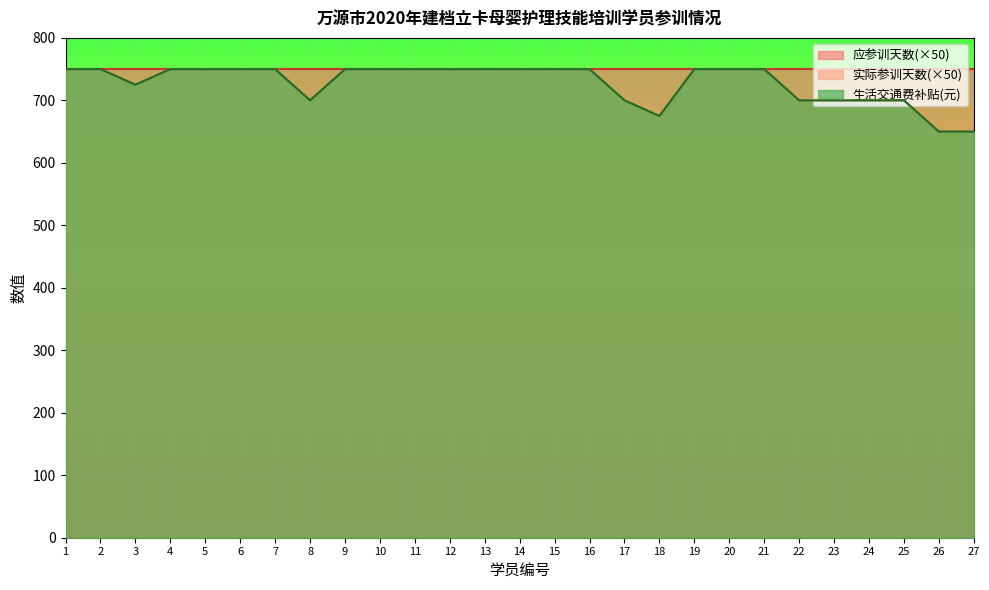

How many 实际参训天数 values are between 700 and 750?

24